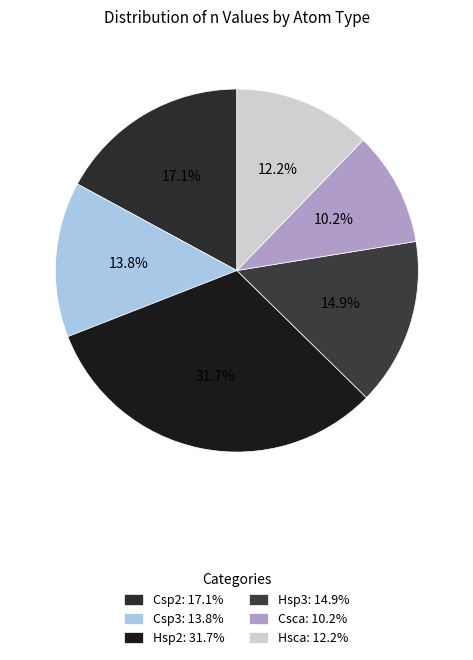

The Hsp2 slice represents 32% of the pie. True or false?

True